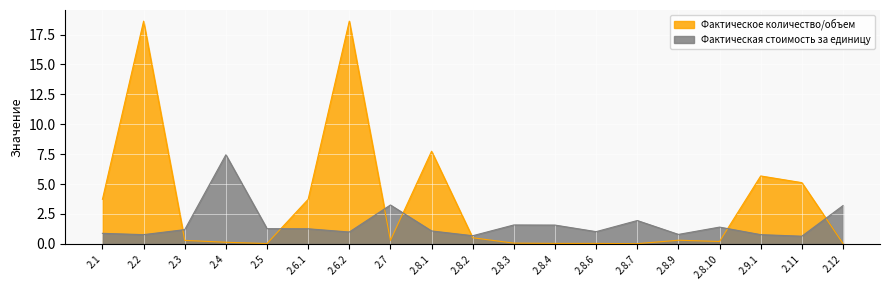

At which category does Фактическая стоимость за единицу reach its first local peak?

2.4